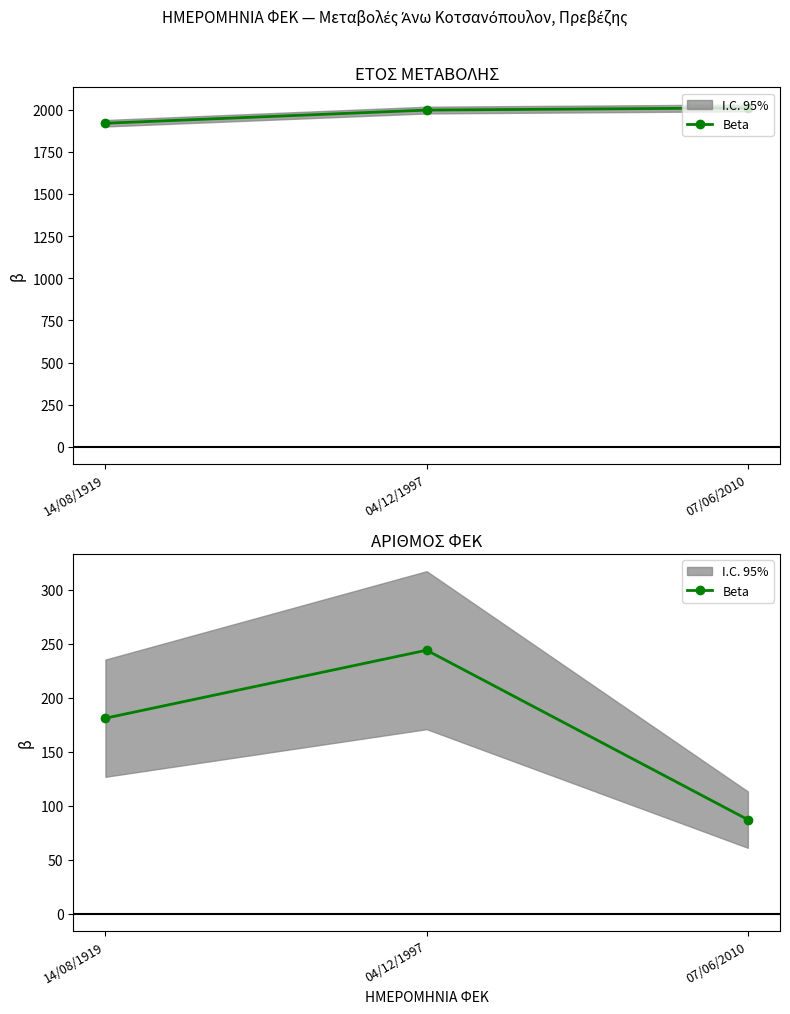

What is the label of the 3rd point from the left?

07/06/2010